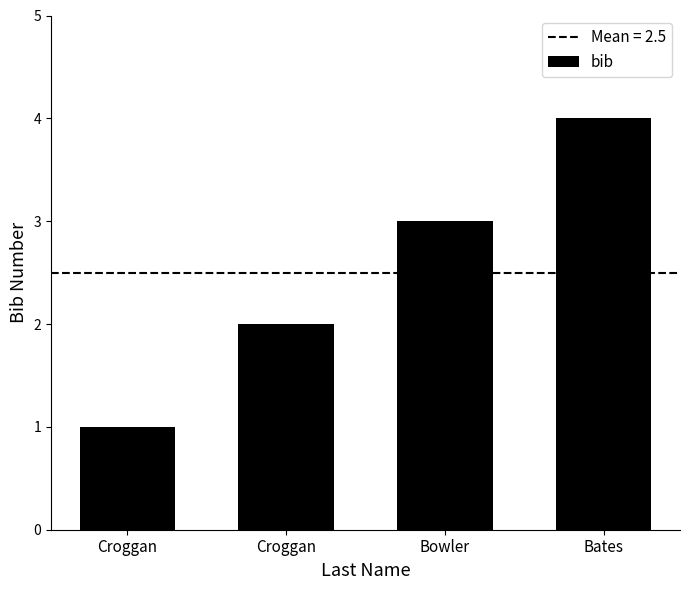

How many values are below 3?

2